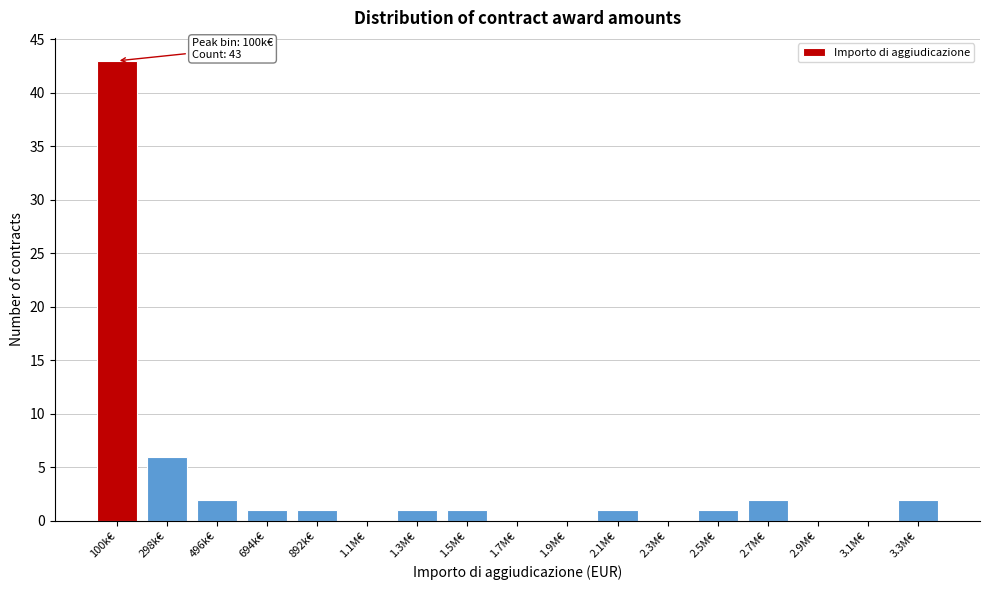

Reading left to right, extract all data points from this chart.

100k€=43	298k€=6	496k€=2	694k€=1	892k€=1	1.1M€=0	1.3M€=1	1.5M€=1	1.7M€=0	1.9M€=0	2.1M€=1	2.3M€=0	2.5M€=1	2.7M€=2	2.9M€=0	3.1M€=0	3.3M€=2